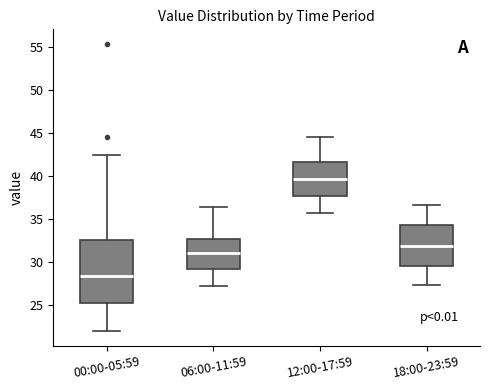

Comparing the boxes themselves (not the whiskers), which one is the tallest?

00:00-05:59